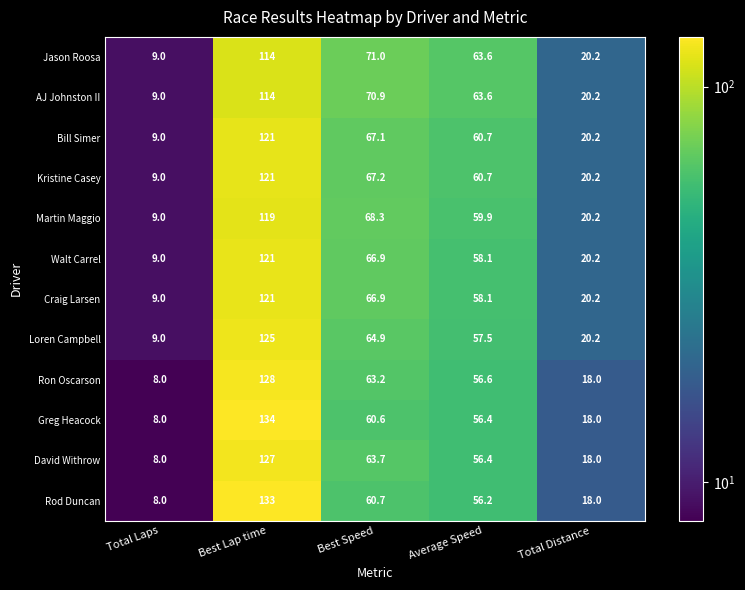

Where does the Kristine Casey series first go above 60?

Best Lap time